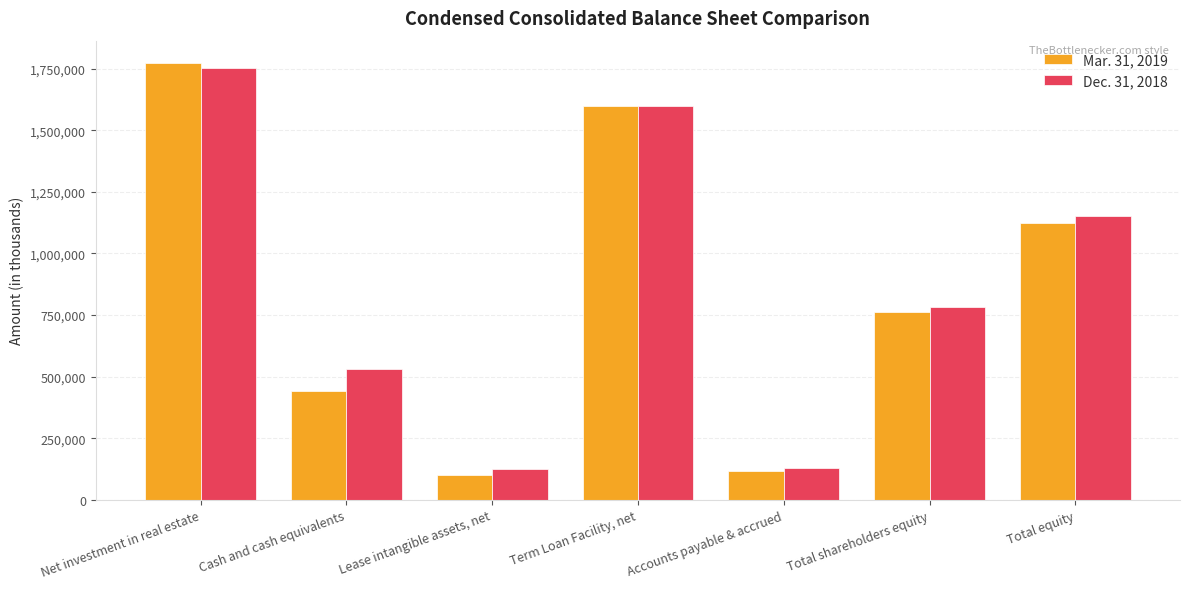

Between Net investment in real estate and Term Loan Facility, net, which series saw the biggest shift?

Mar. 31, 2019